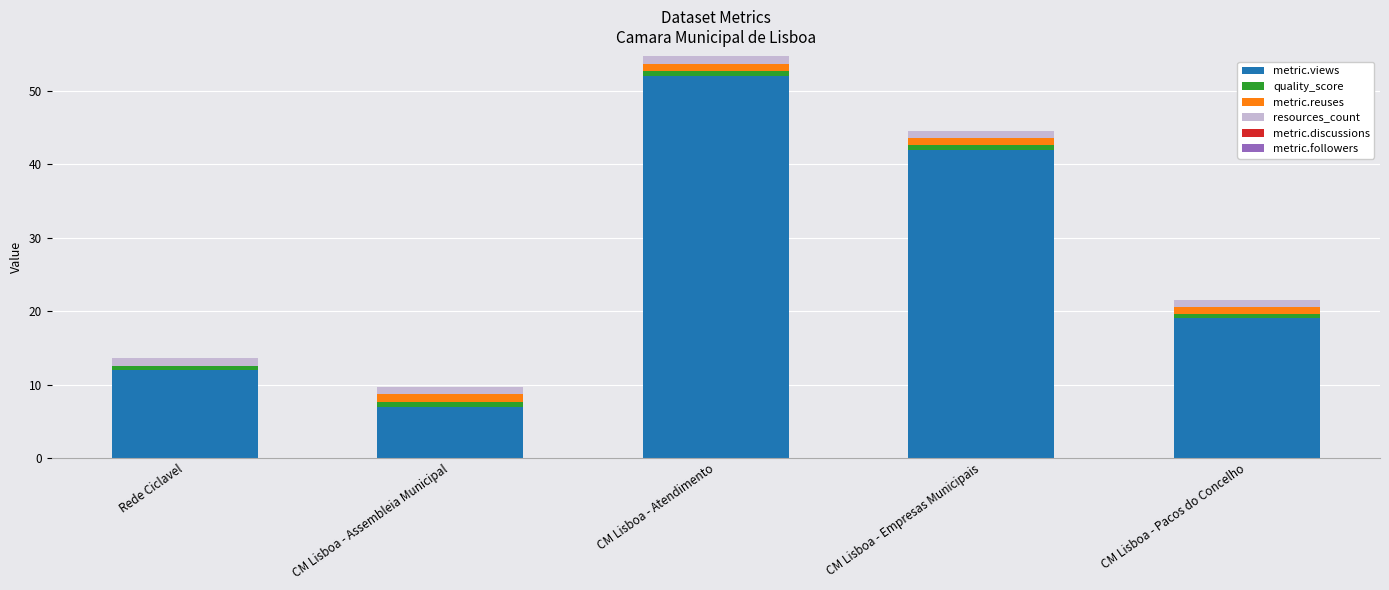

What is the maximum value for metric.views?

52.0